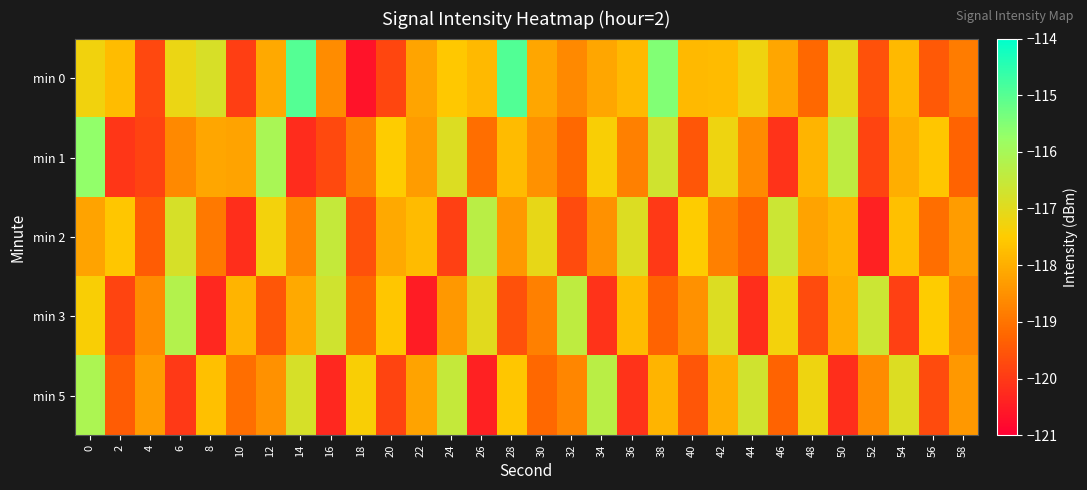

What is the smallest value displayed?

-120.7